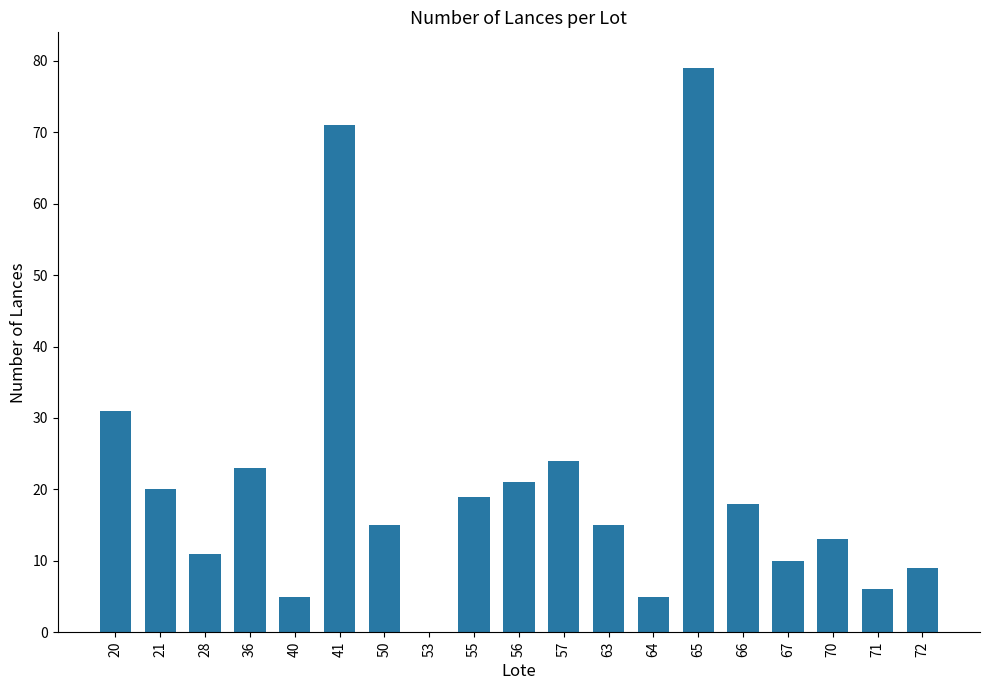

Where is the data nearest to the value 39?

20